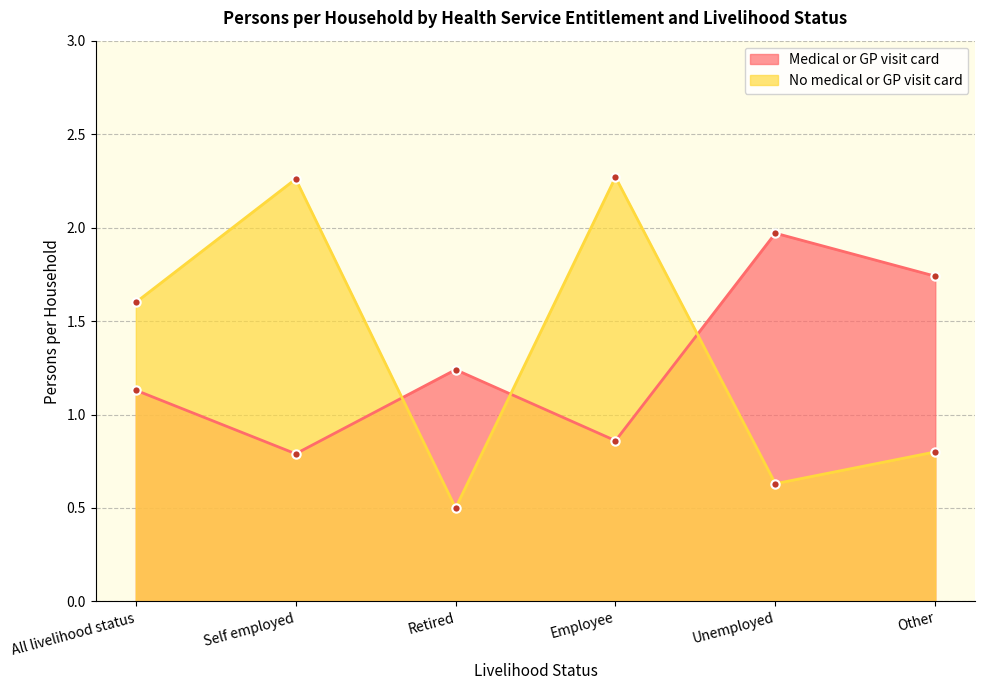

Where is No medical or GP visit card nearest to the value 1?

Other